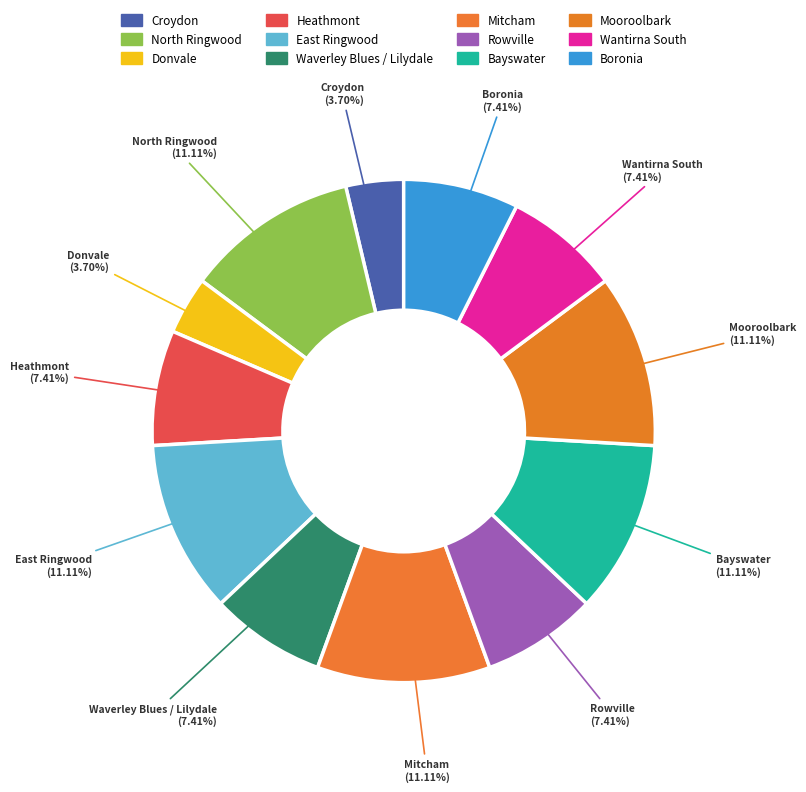

Between Waverley Blues / Lilydale and East Ringwood, which is larger?

East Ringwood